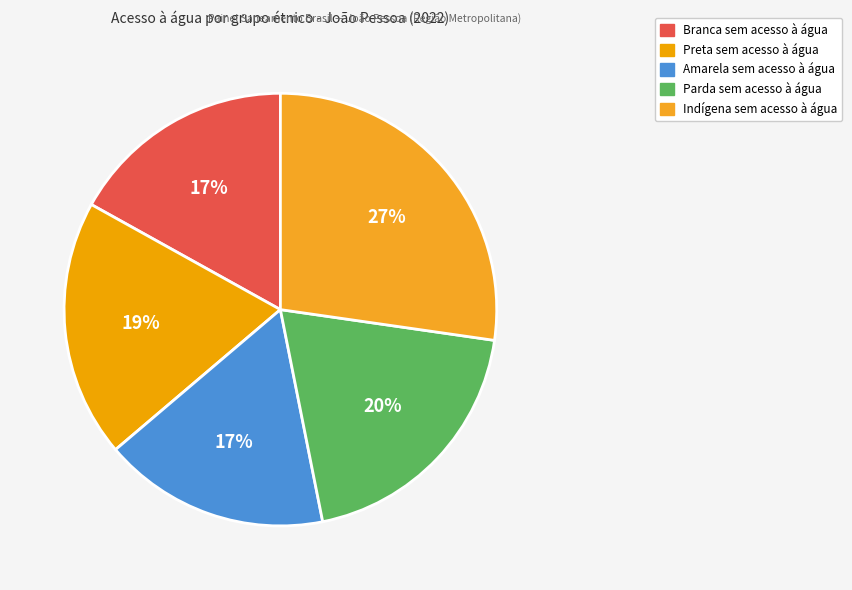

Which category has the biggest portion of the pie?

Indígena sem acesso à água